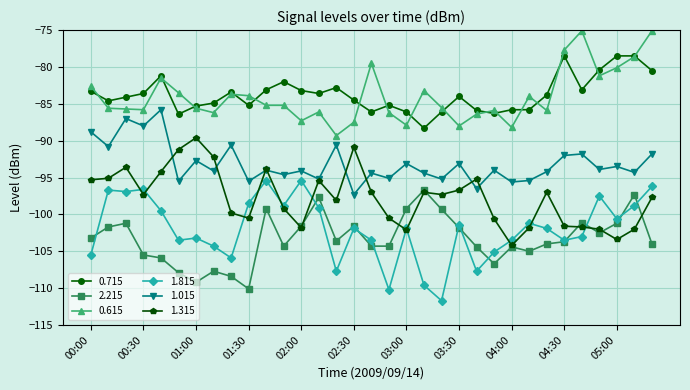

How many lines are shown in the chart?

6